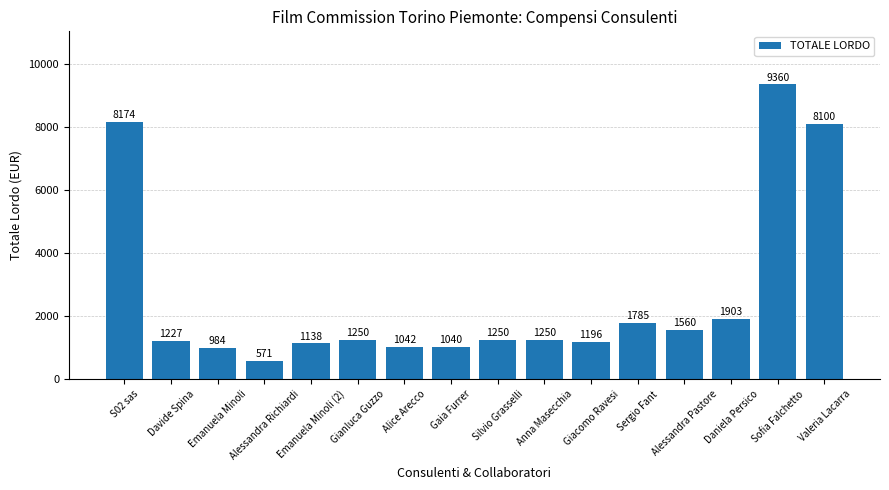

What is the difference between the maximum and second lowest values?

8375.5